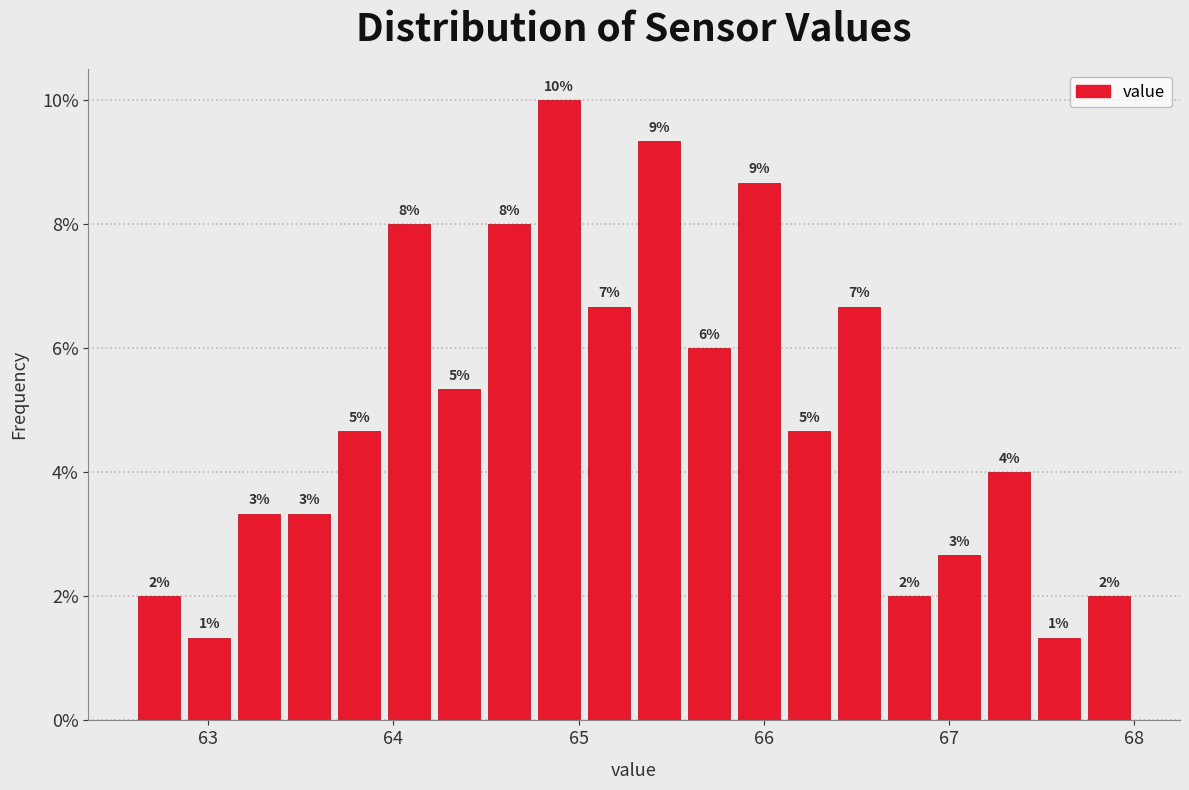

Around what value on the x-axis is the tallest bar? Give the approximate position of its centre, as read against the axis.

64.9